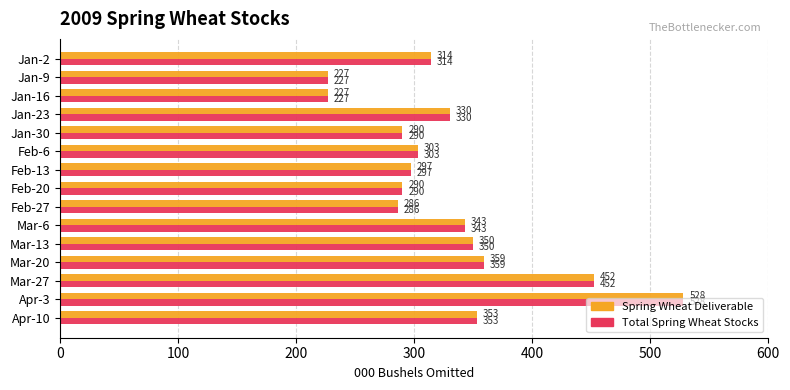

What is the lowest value of the Spring Wheat Deliverable series?

227